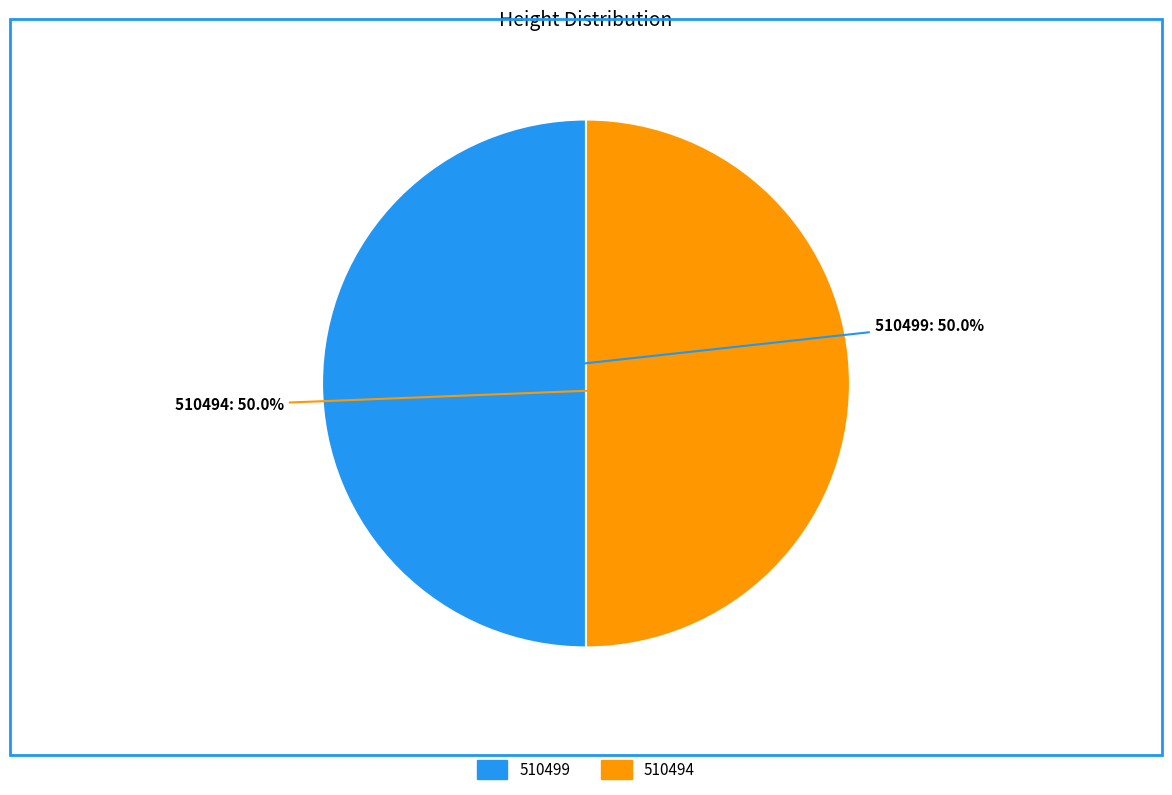

Combined, do 510499 and 510494 account for over 50%?

Yes